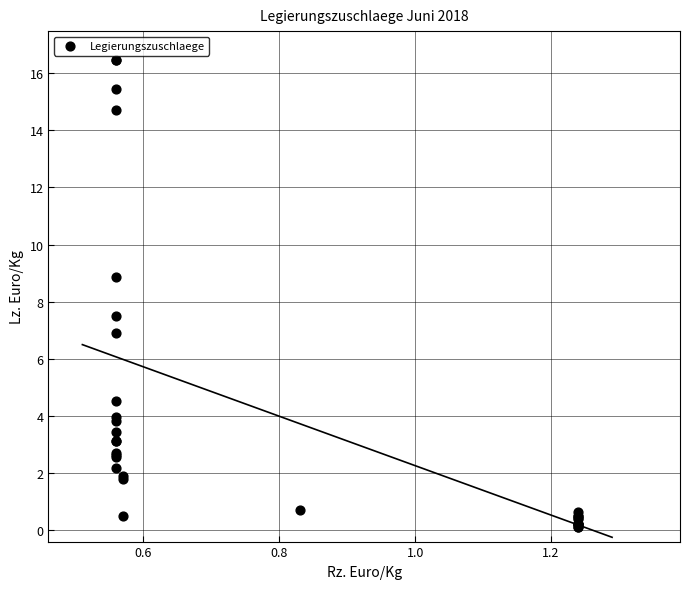

What Y value in the scatter plot is closest to 8?

7.5